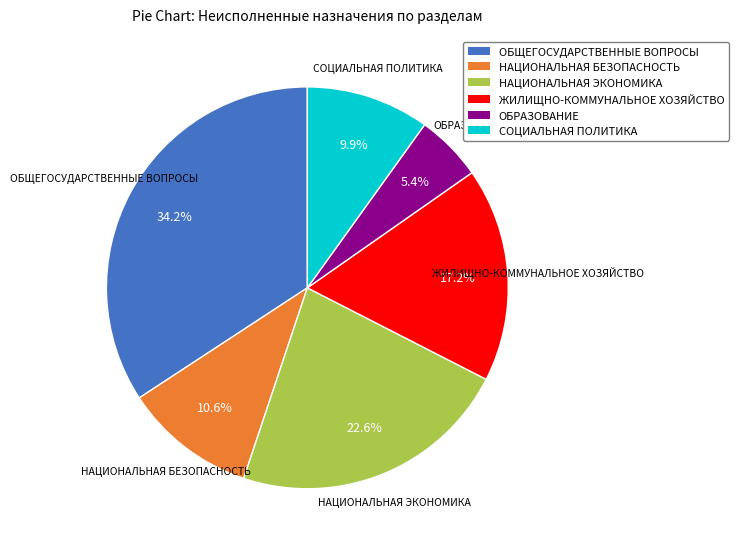

What is the largest slice in the pie chart?

ОБЩЕГОСУДАРСТВЕННЫЕ ВОПРОСЫ